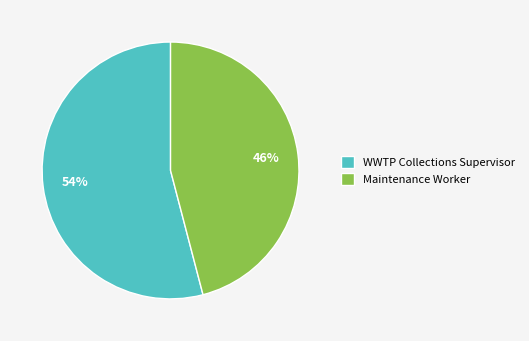

Is it true that WWTP Collections Supervisor is 54% of the pie?

True